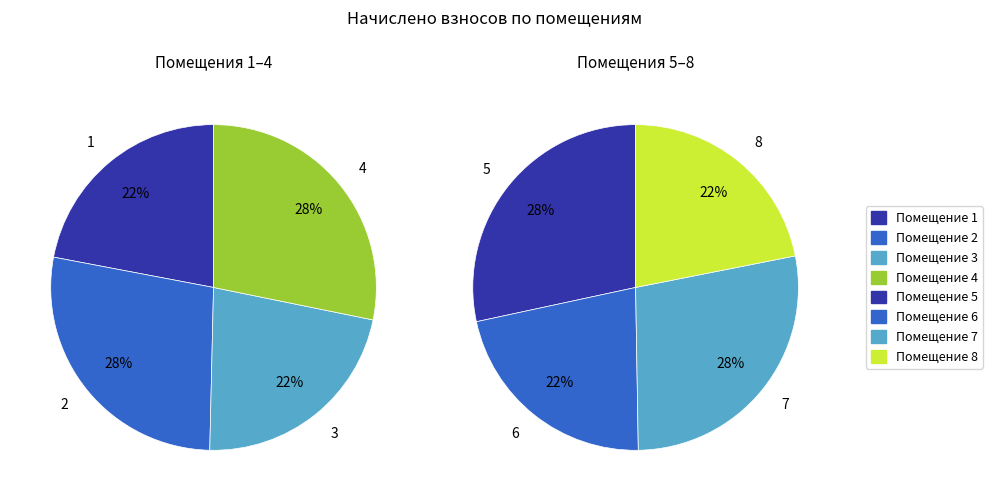

Rank the categories by value from highest to lowest.

4, 5, 7, 2, 3, 1, 6, 8